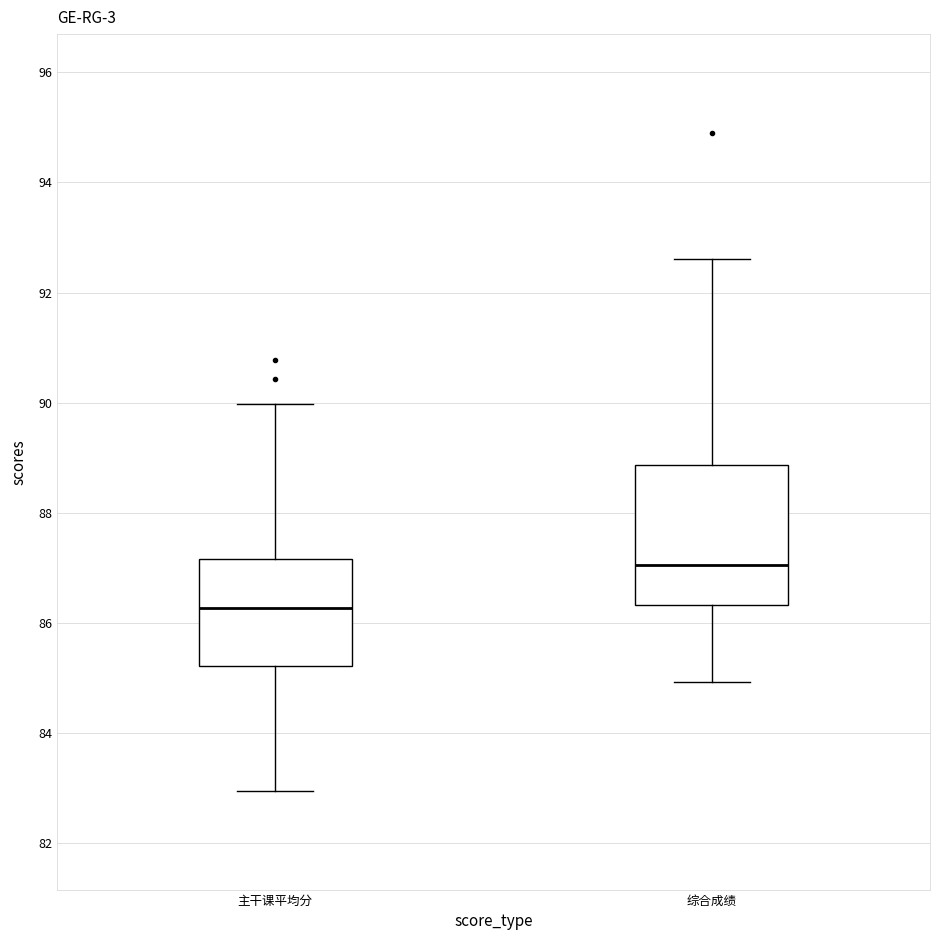

Which box is the tallest, from its lower edge to its upper edge?

综合成绩